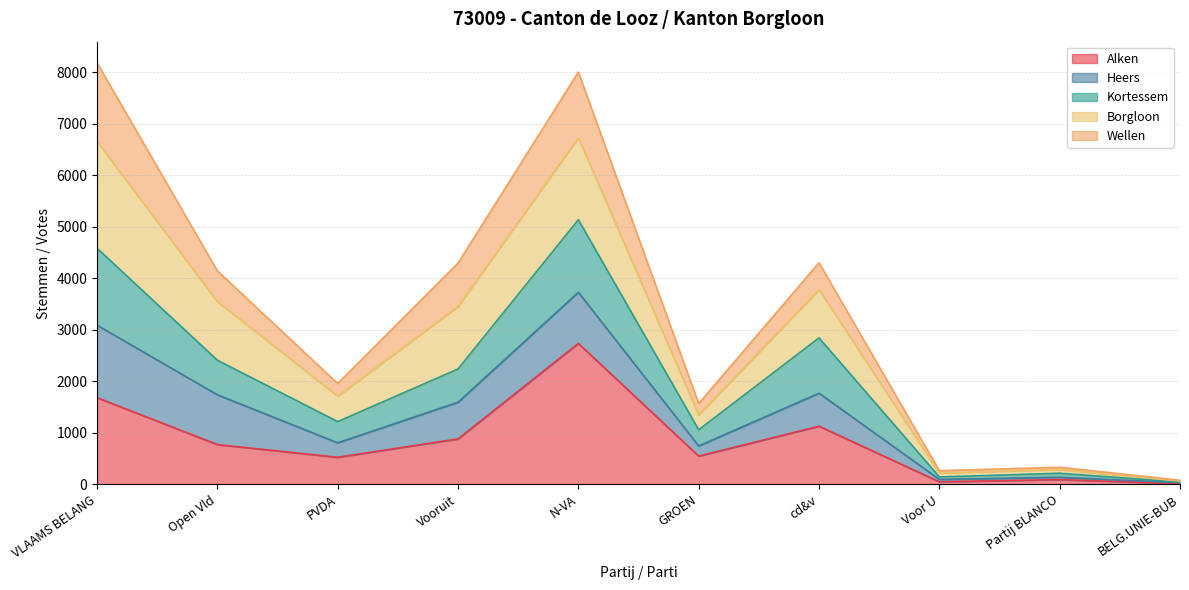

What is the maximum value for Alken?

2738